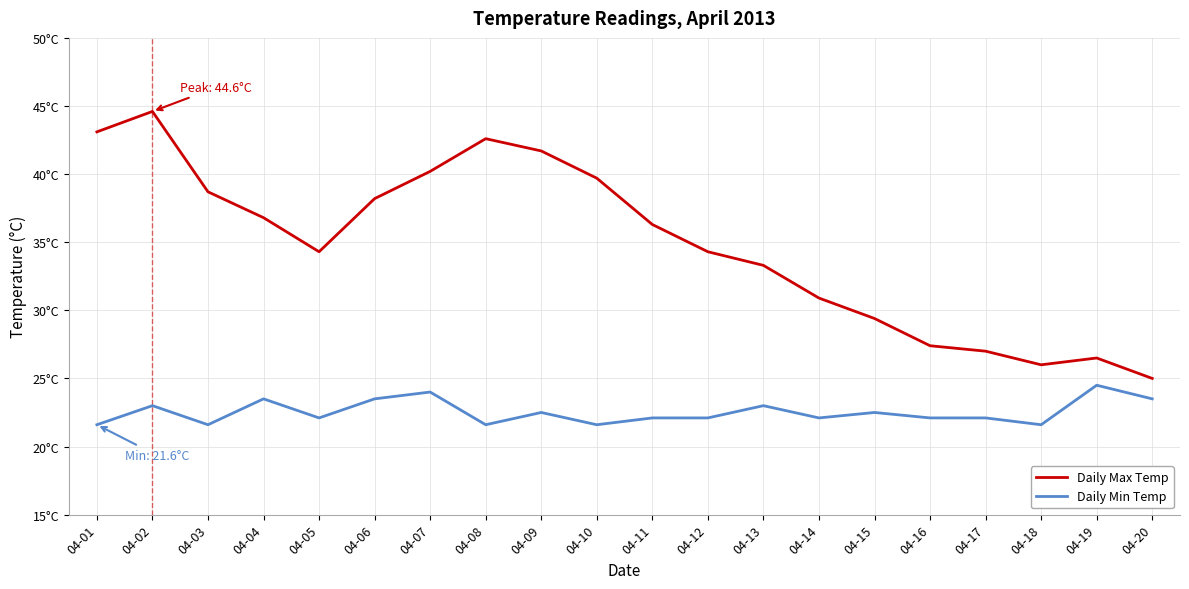

Does the chart have visible grid lines?

Yes